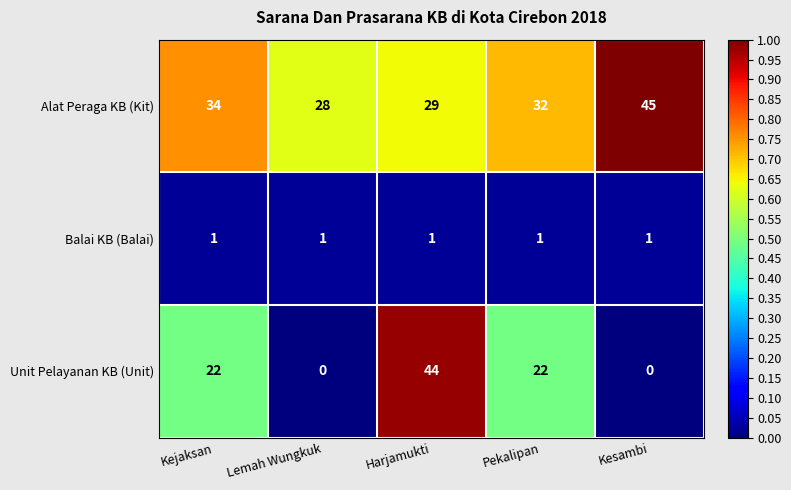

What is the sum of the Unit Pelayanan KB (Unit) values at Lemah Wungkuk and Kejaksan?

22